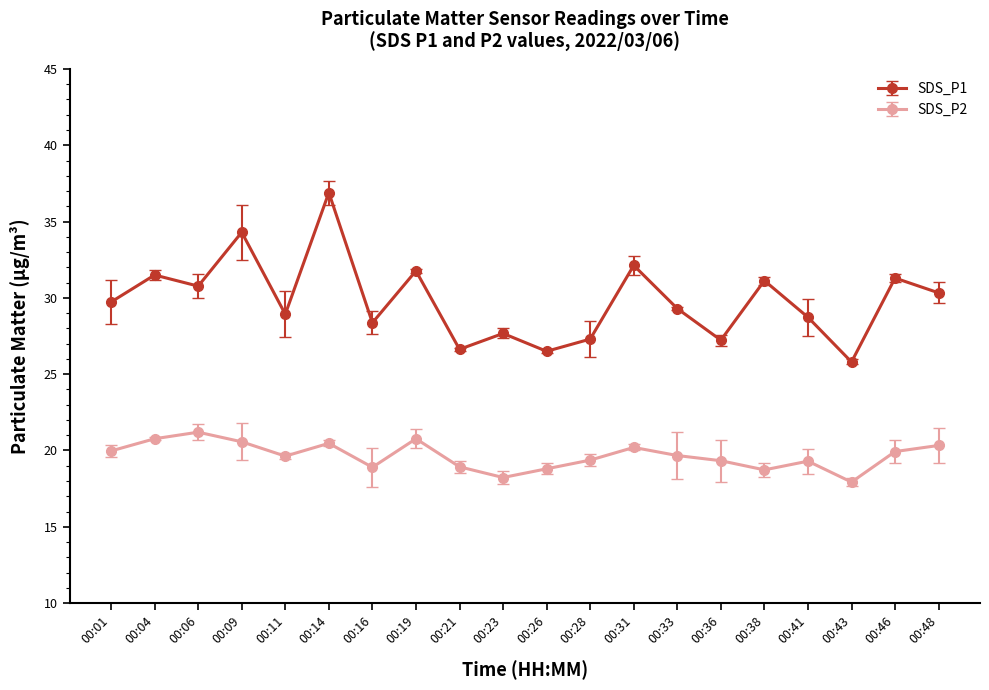

Rank the series by their average value, from highest to lowest.

SDS_P1, SDS_P2